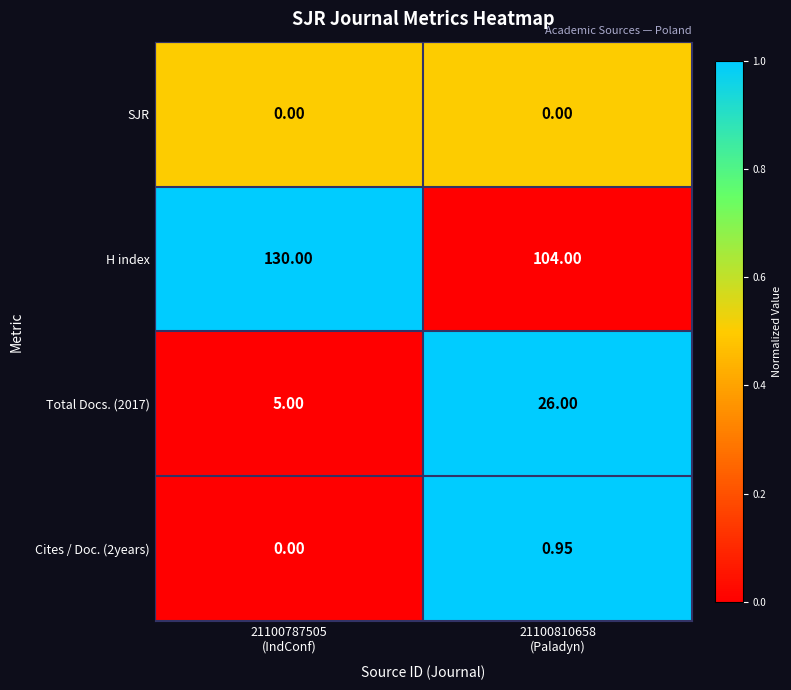

Which series has the largest range (max minus min)?

H index